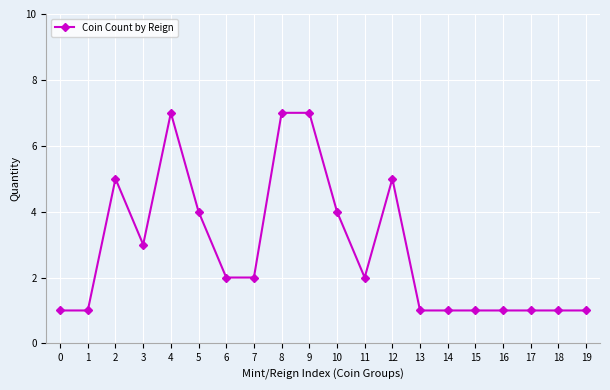

What is the difference between the values at 9 and 19?

6